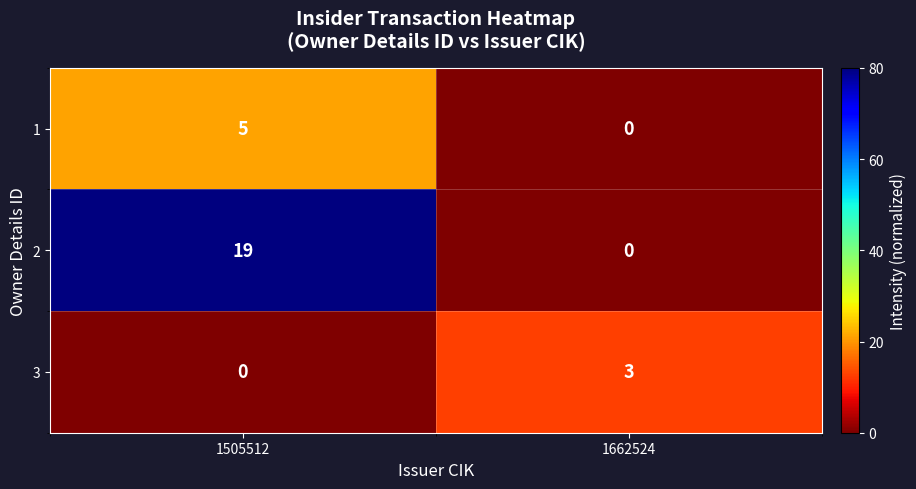

True or false: 1 has a value of 5 at 1505512.

True